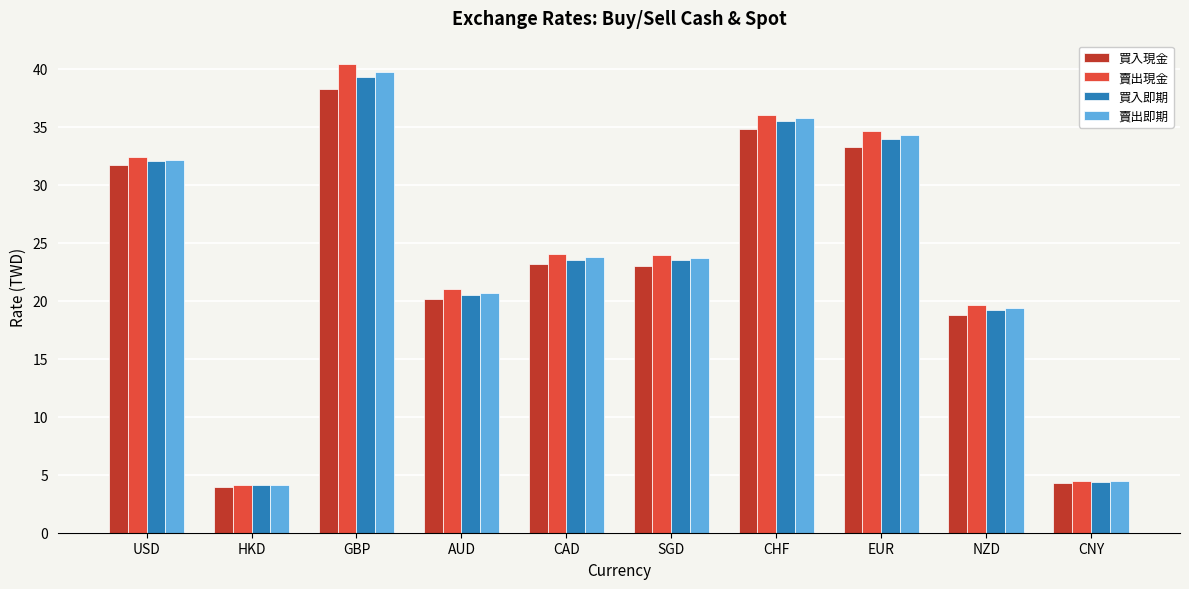

At how many categories does at least one series exceed 12?

8